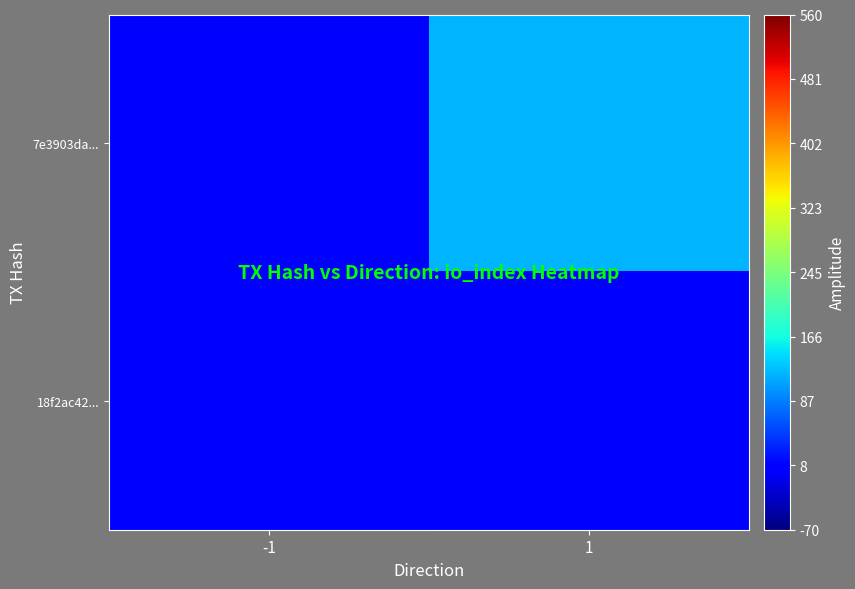

Which series has the largest range (max minus min)?

7e3903da...